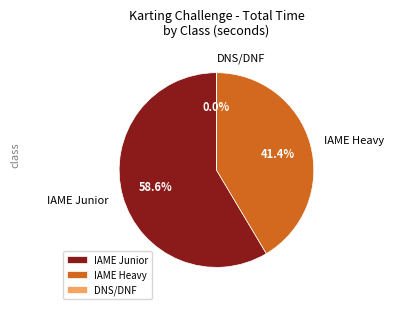

What is the largest slice in the pie chart?

IAME Junior